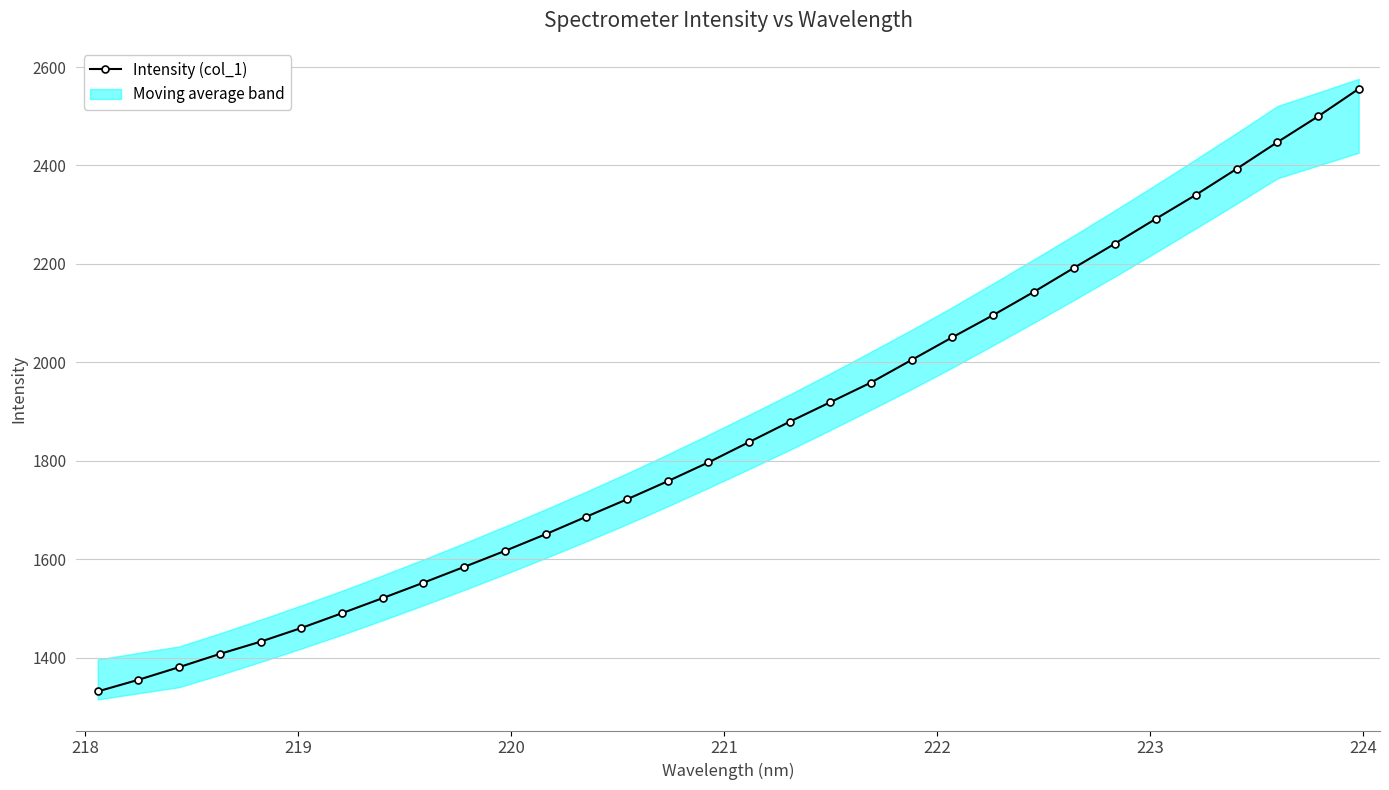

How many data points are above 1837?

16